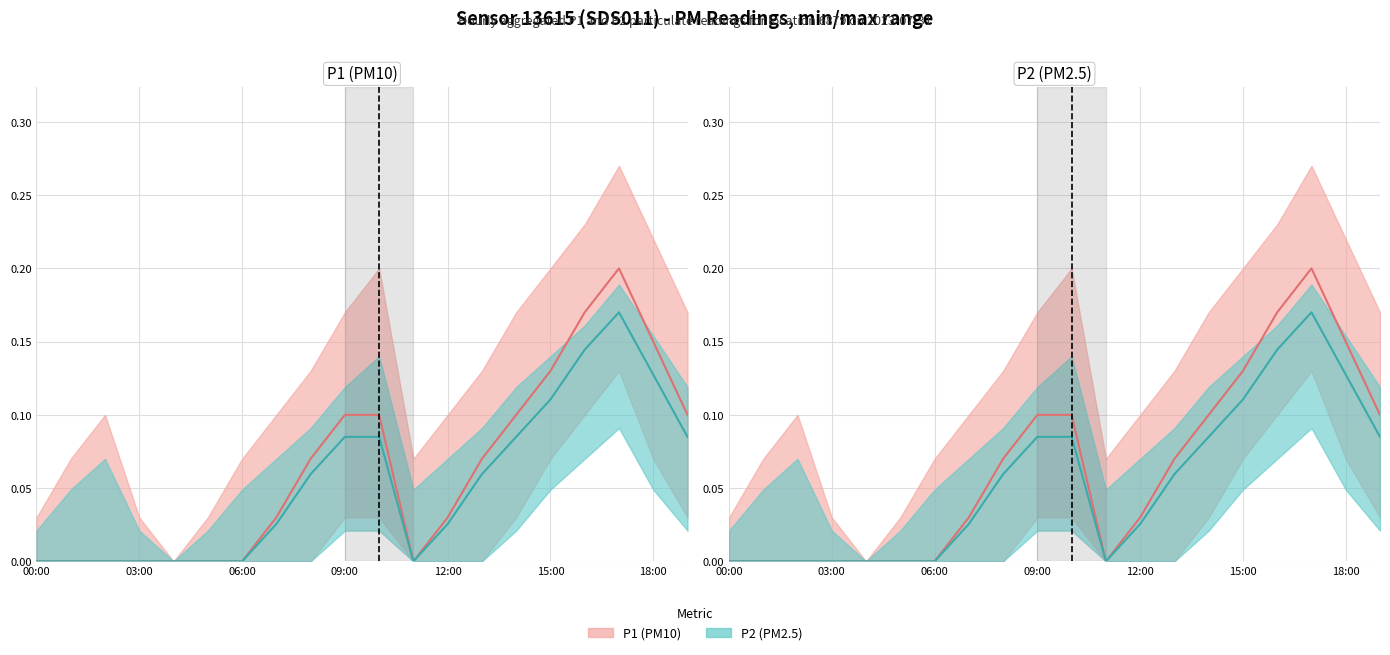

True or false: P1 and P2 intersect in this chart.

False